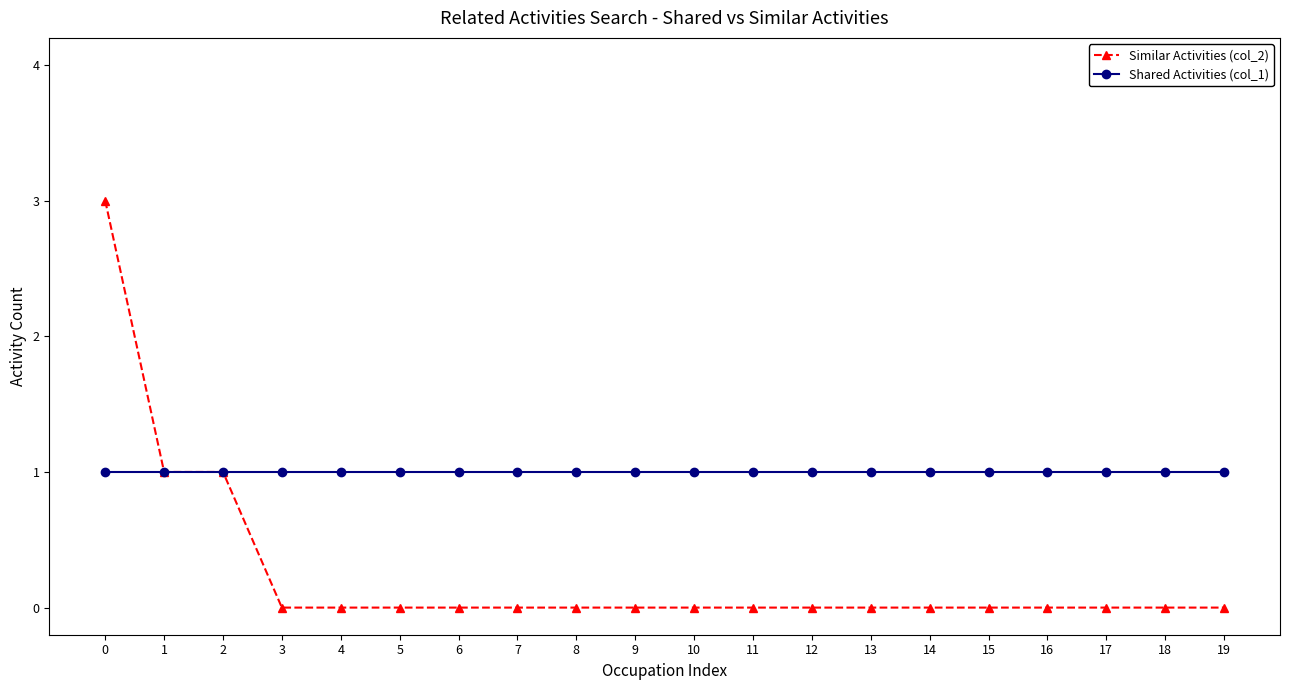

Rank the series by their average value, from lowest to highest.

Similar Activities (col_2), Shared Activities (col_1)